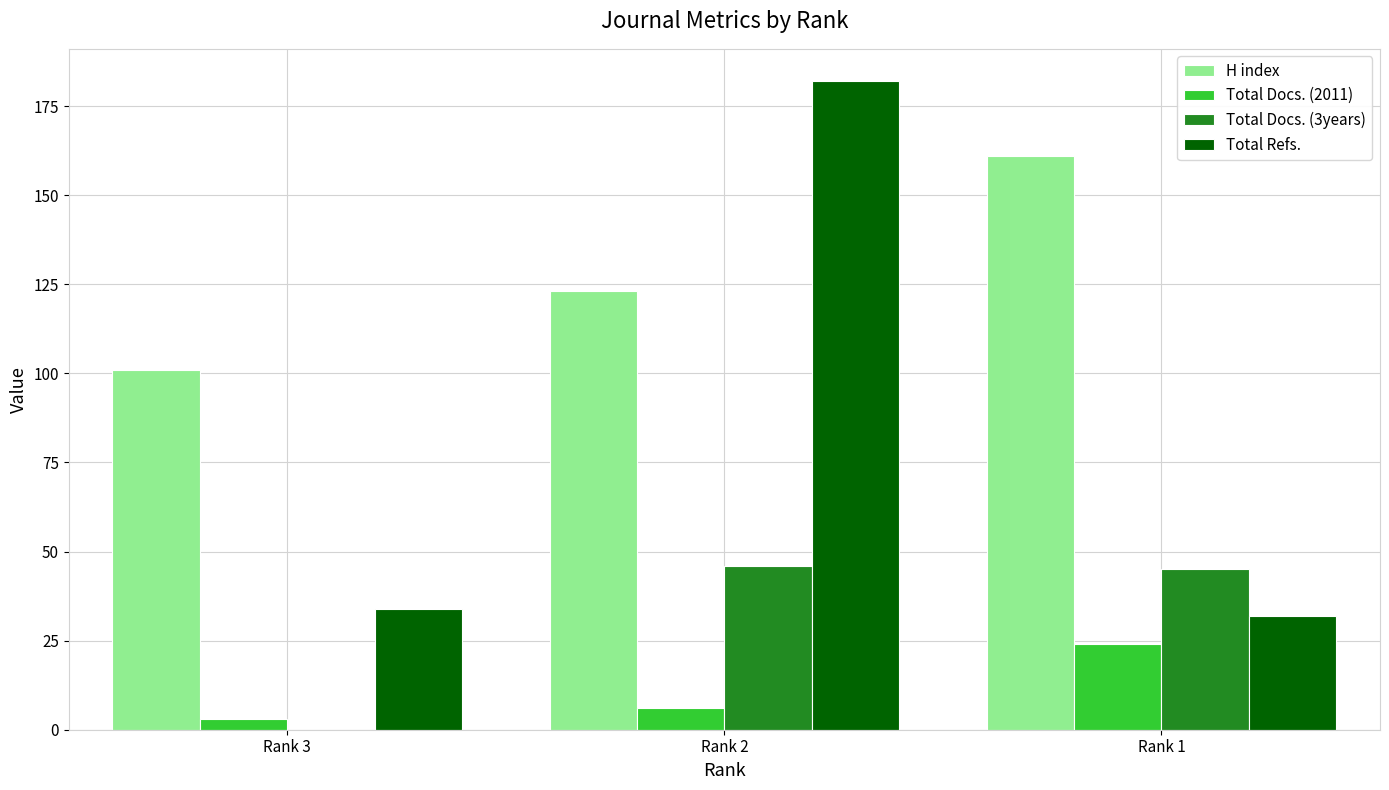

At which label does Total Docs. (2011) reach its peak?

Rank 1